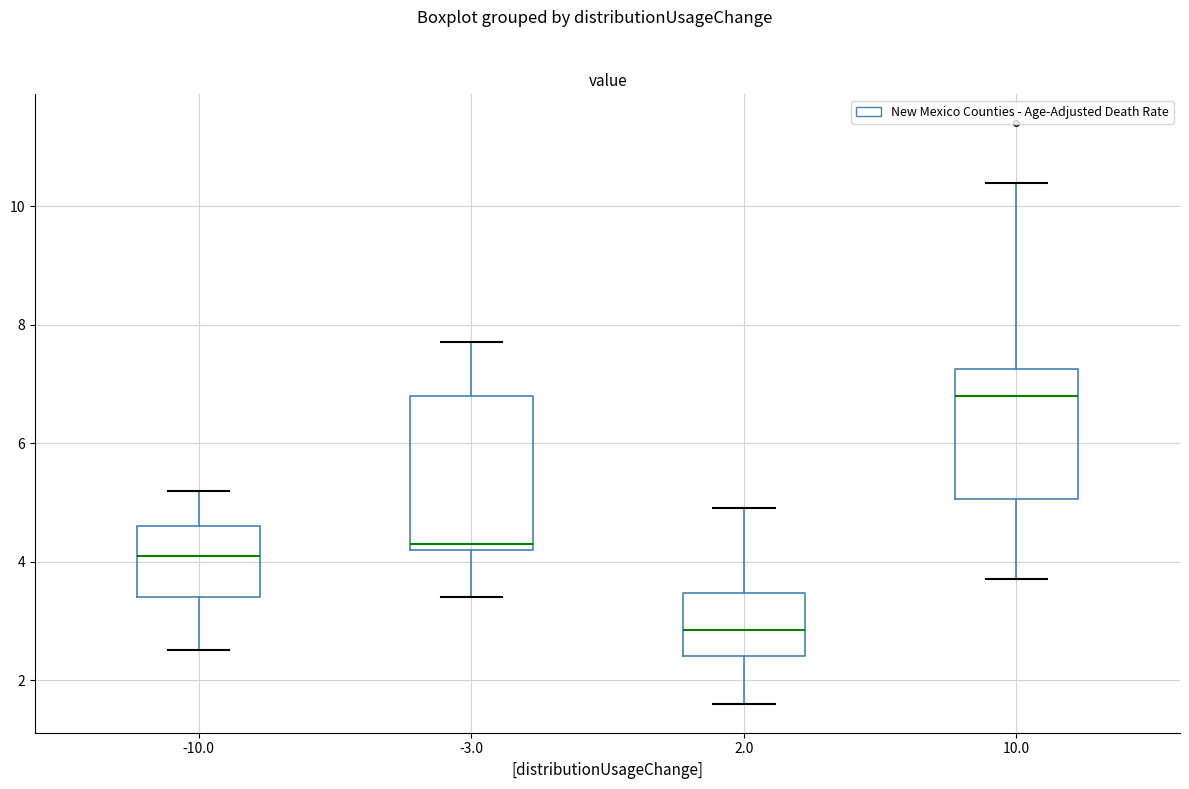

Comparing the boxes themselves (not the whiskers), which one is the tallest?

-3.0